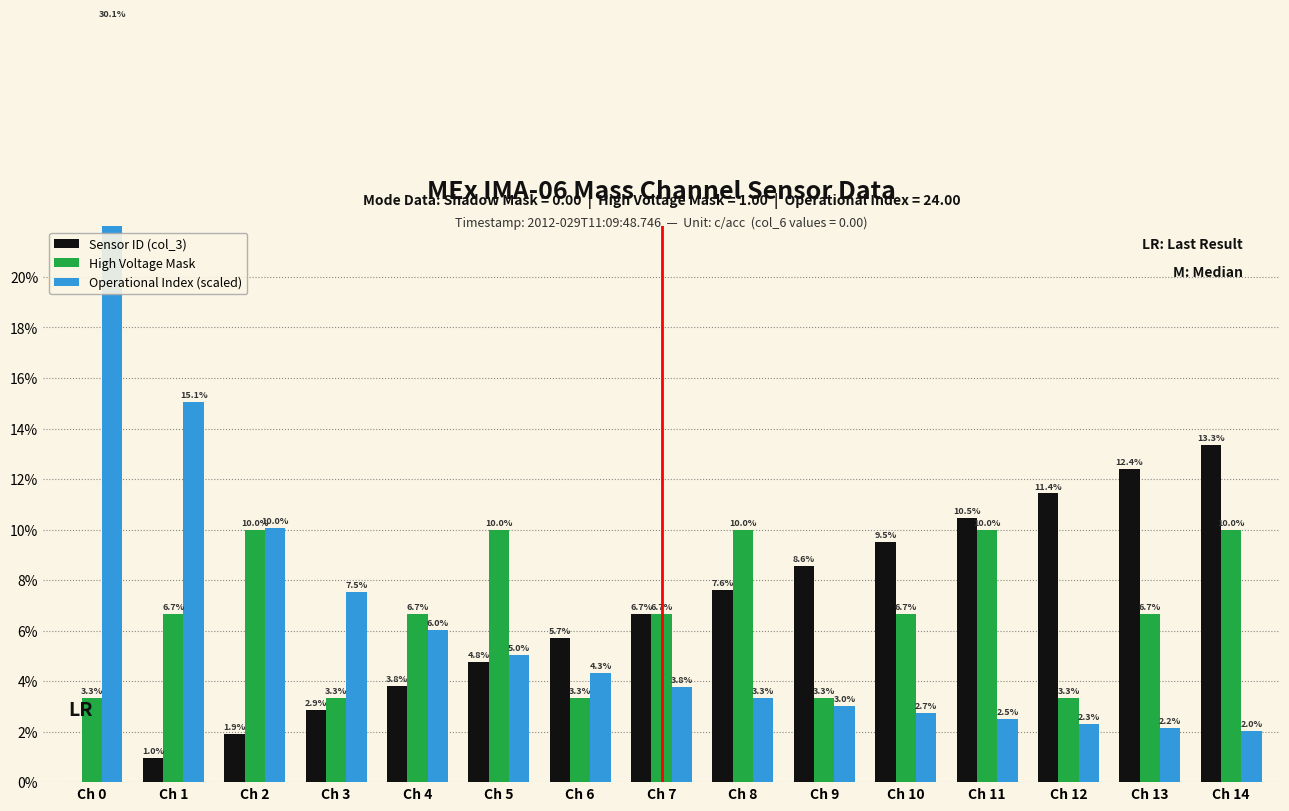

At how many categories does at least one series exceed 3?

15